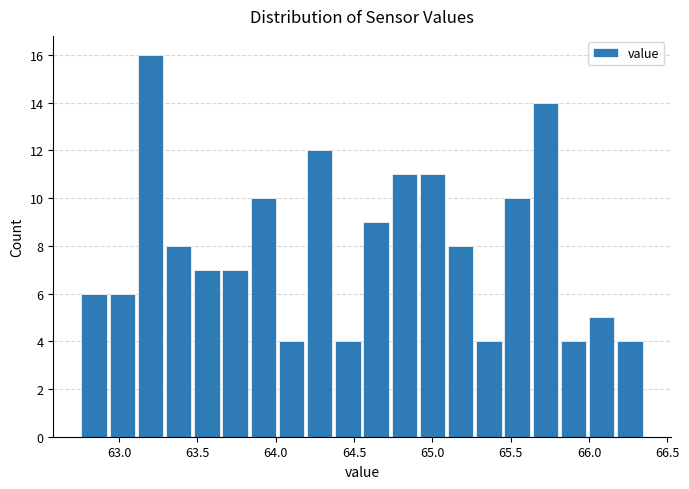

Read against the x-axis, roughly where is the centre of the tallest bar?

63.20